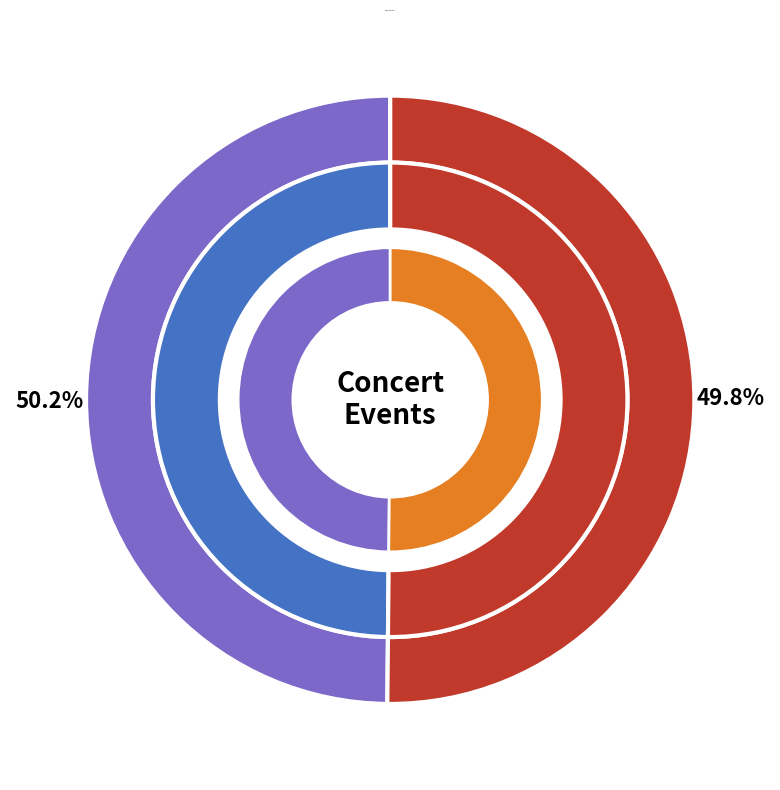

To the nearest percent, what is the combined percentage of Boston Theatre (October 29, 1876) and Free Trade Hall (September 29, 1870)?

100%